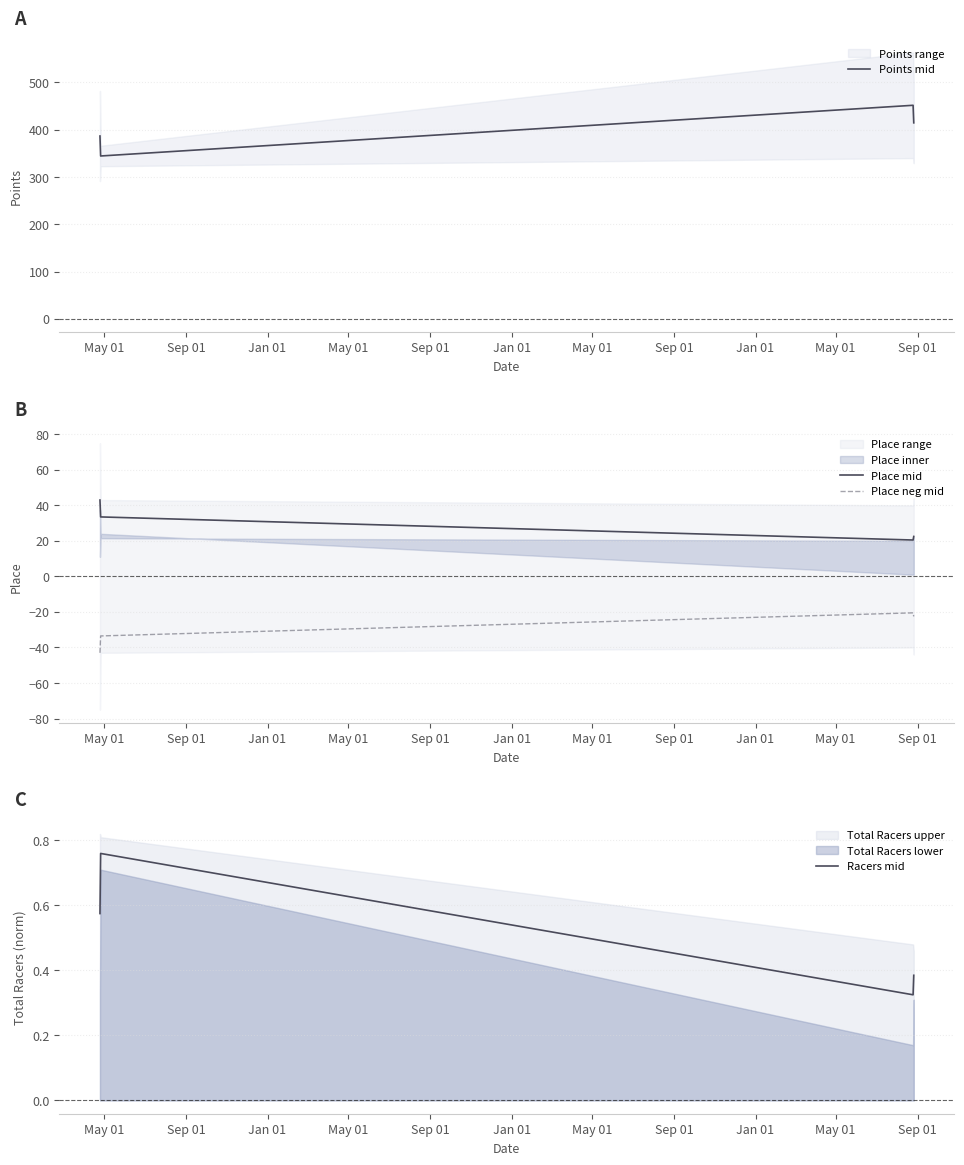

What is the value of the Racers mid point at the 4th from the left?

0.6